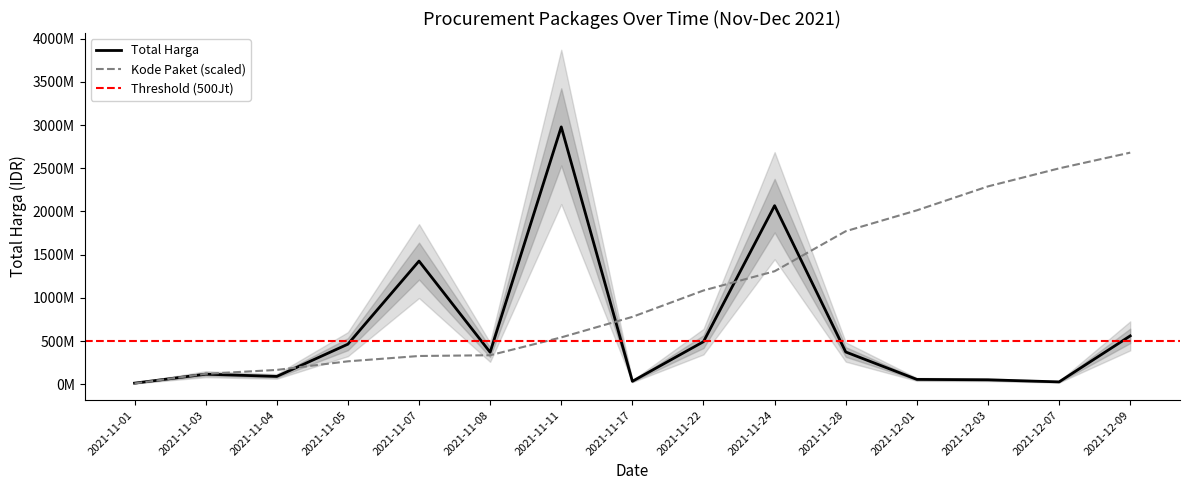

Where do Kode Paket and Total Harga (Juta IDR) first cross each other?

2021-11-01 and 2021-11-03